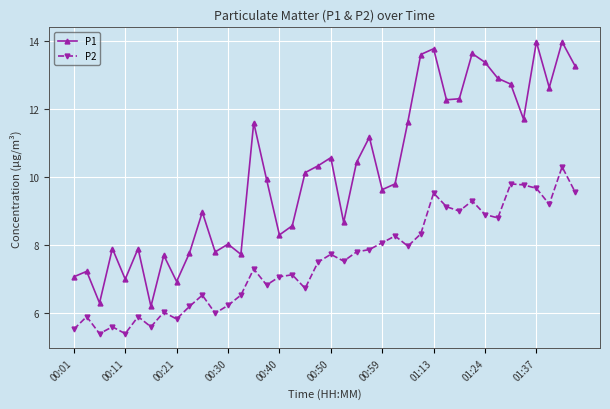

List the series in order of their overall mean, lowest first.

P2, P1